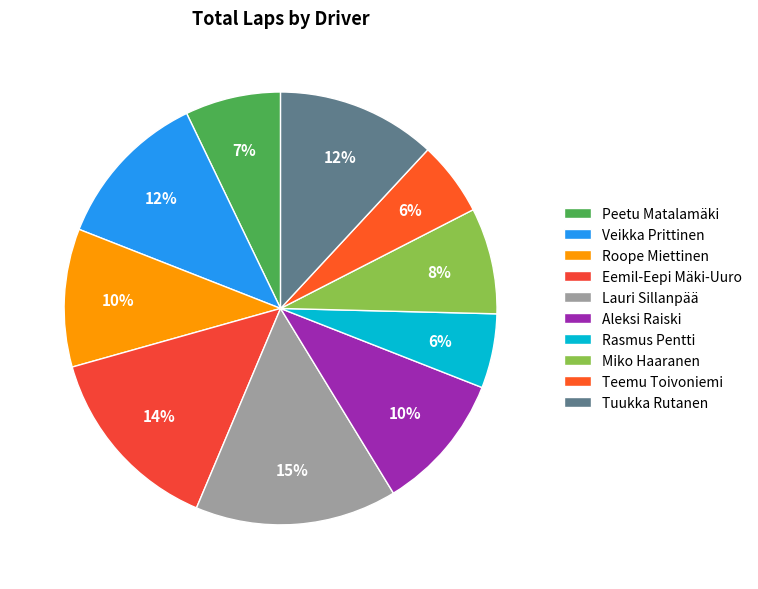

The Peetu Matalamäki slice represents 20% of the pie. True or false?

False